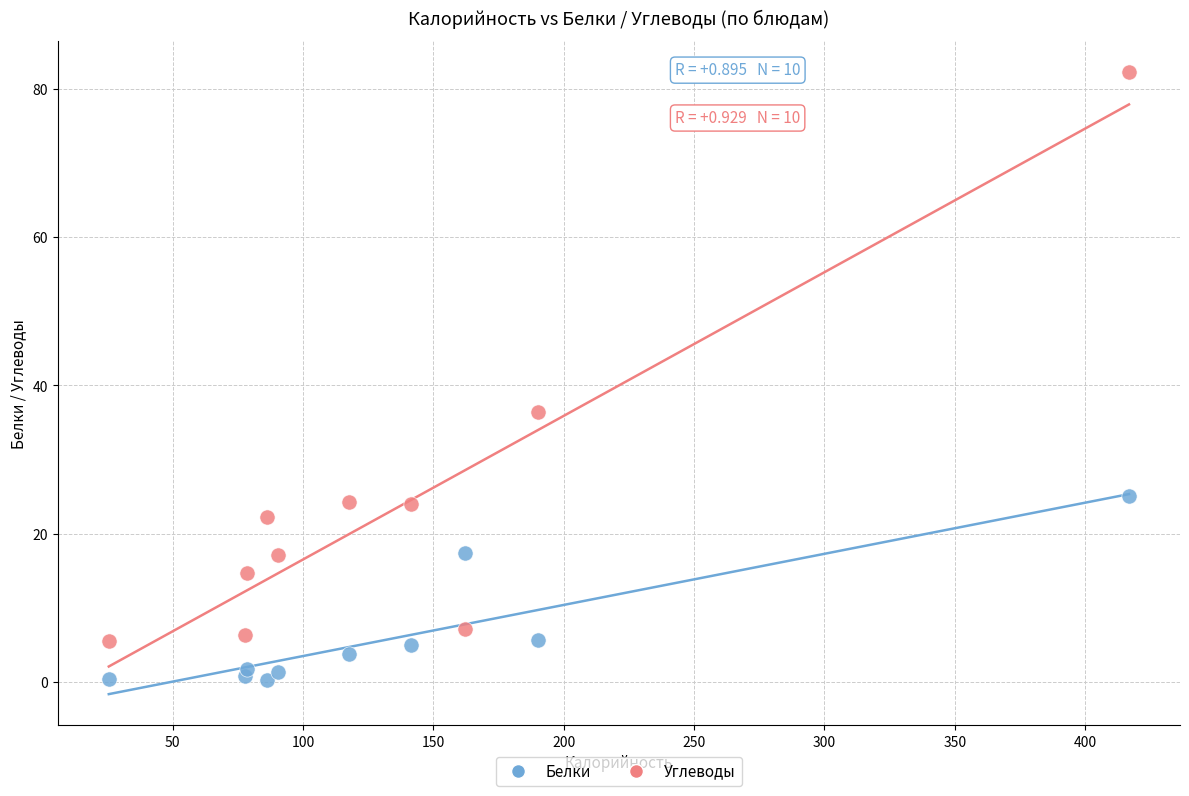

Which series has the largest Y range (max minus min)?

Углеводы